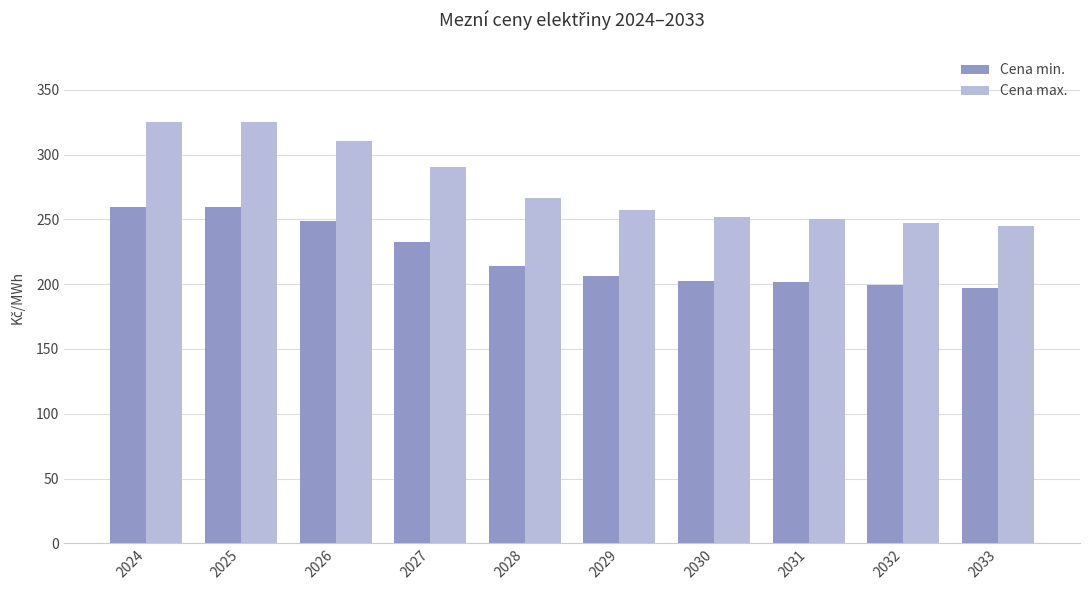

Which series has the largest total across all categories?

Cena max.